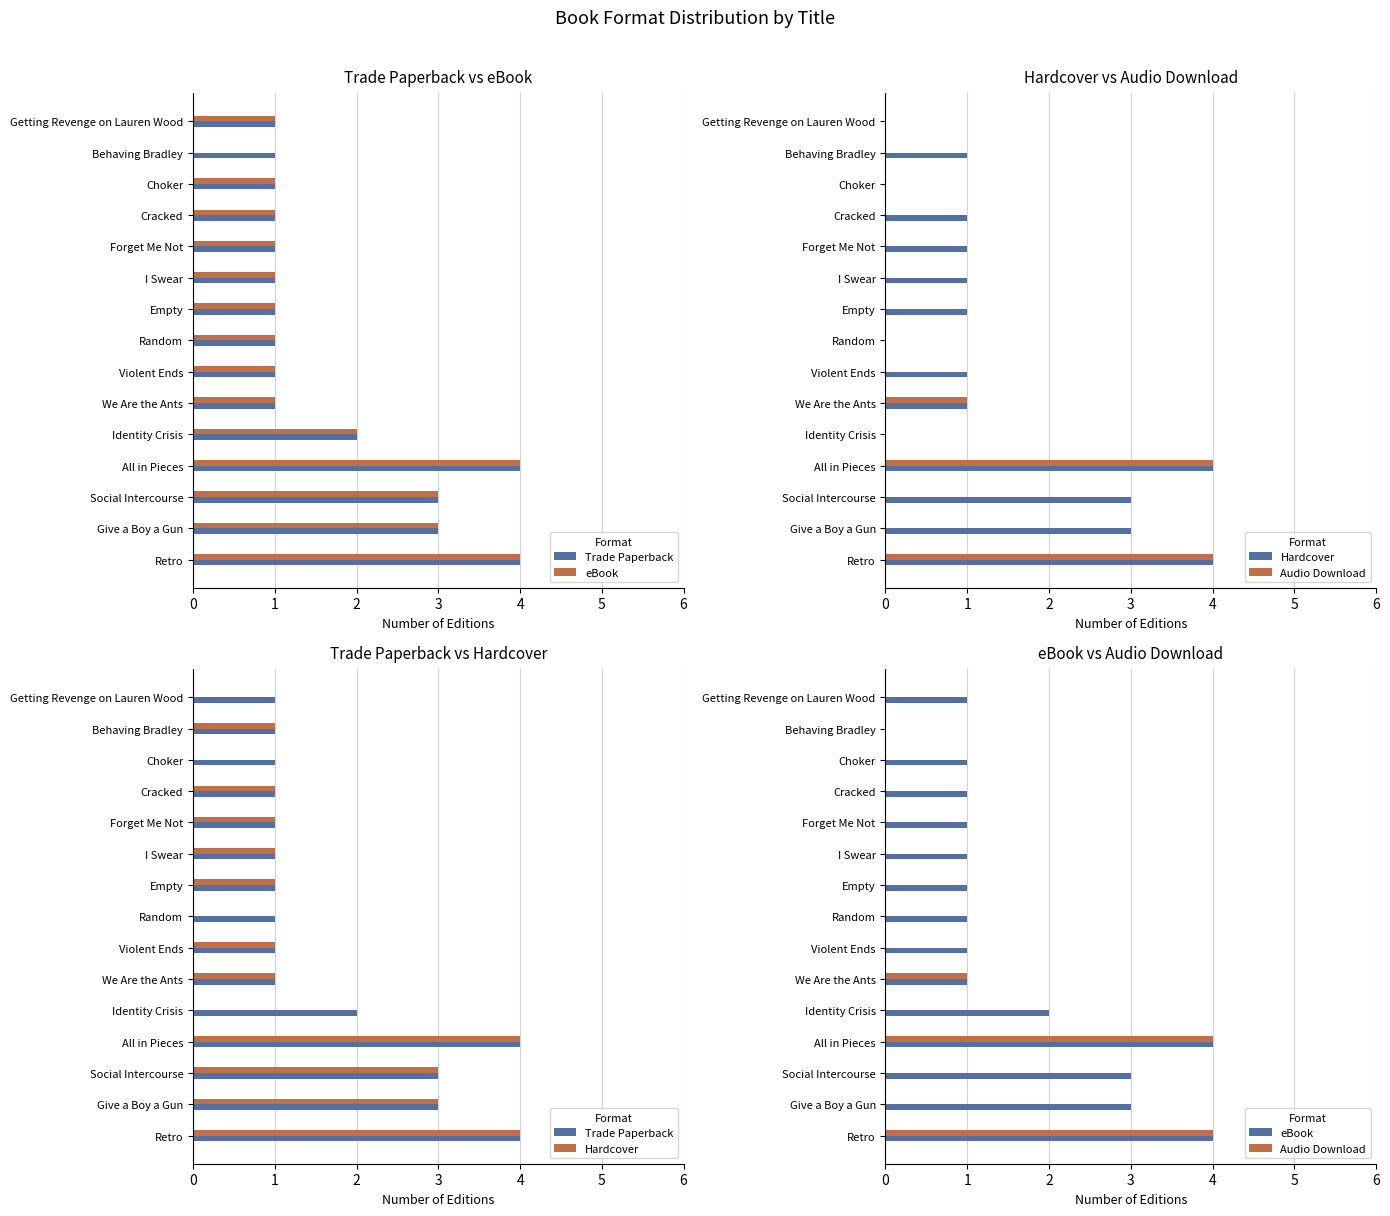

Rank the categories by eBook value from highest to lowest.

Retro, All in Pieces, Give a Boy a Gun, Social Intercourse, Identity Crisis, We Are the Ants, Violent Ends, Random, Empty, I Swear, Forget Me Not, Cracked, Choker, Getting Revenge on Lauren Wood, Behaving Bradley